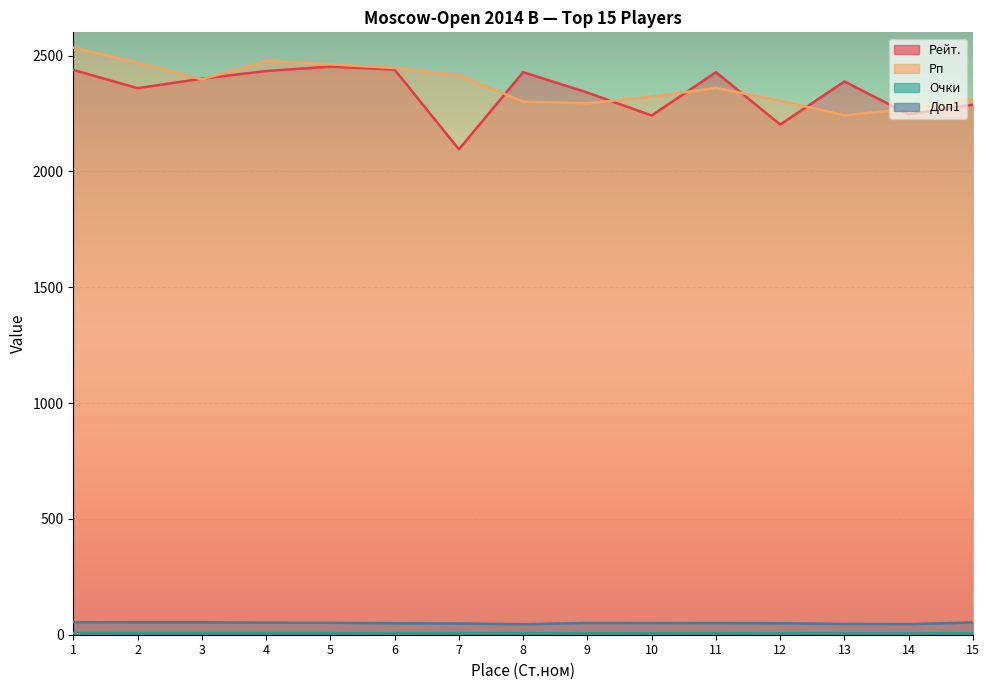

What is the spread (max minus min) of values at 12?

2297.5